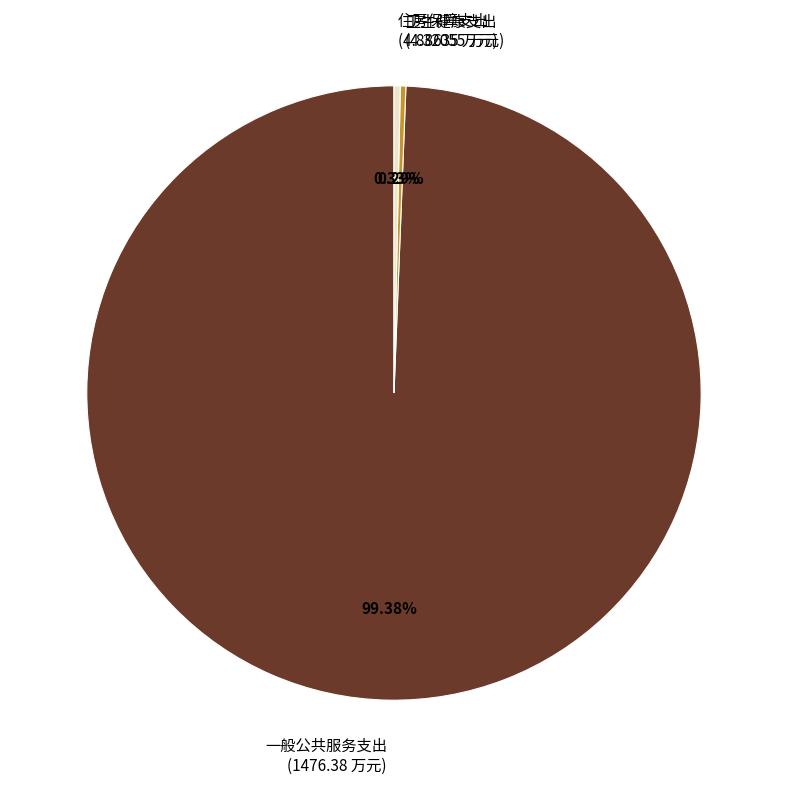

Count the number of slices in the pie.

3